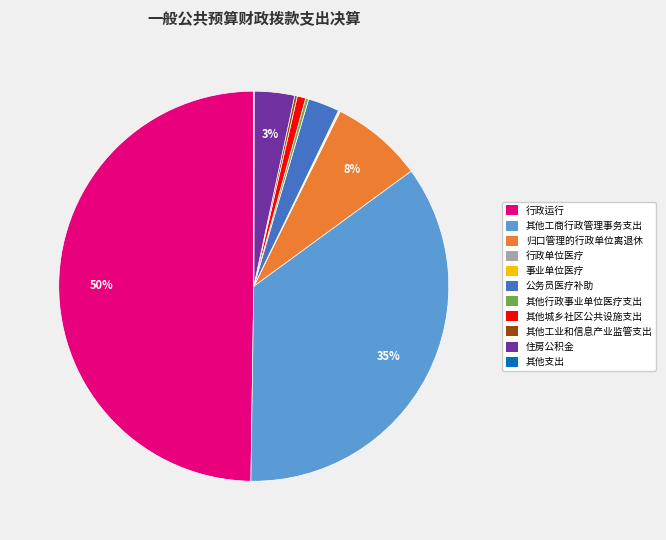

What percentage is the 其他工商行政管理事务支出 slice, to the nearest percent?

35%